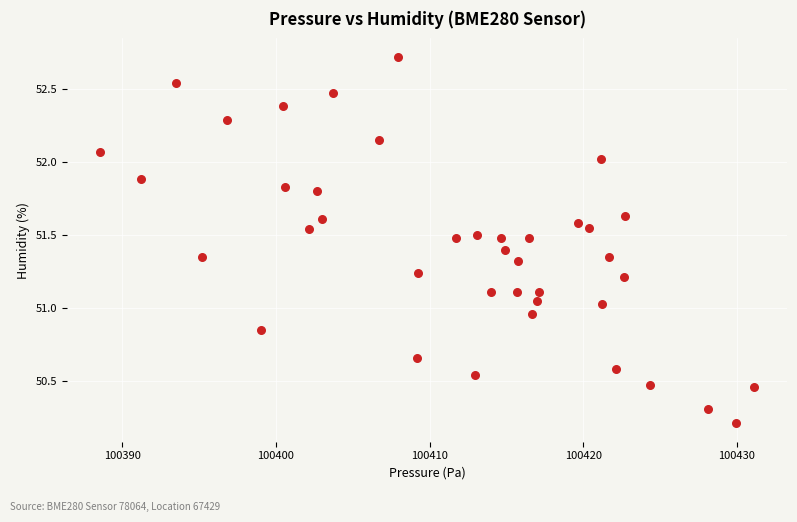

What is the range of Y values (max minus min)?

2.5